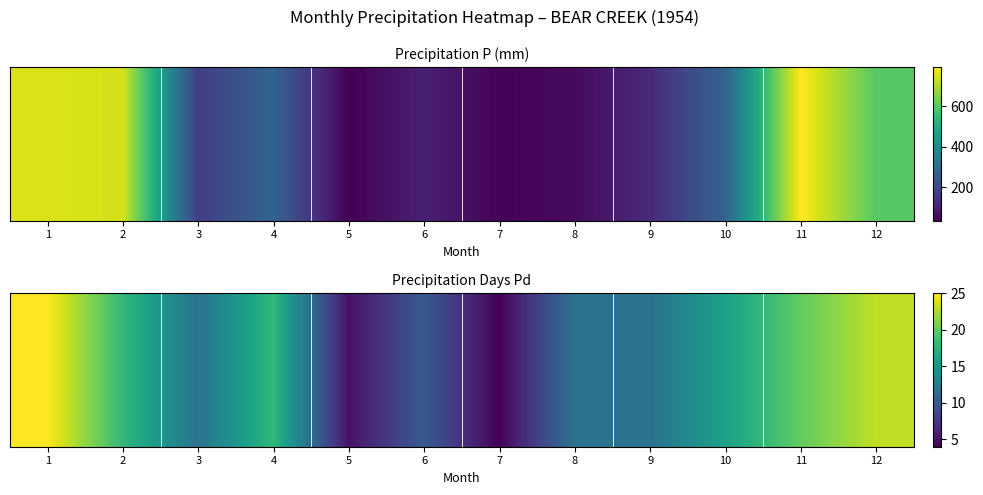

List the labels in order of value, smallest first.

7, 5, 6, 3, 8, 9, 10, 2, 4, 11, 12, 1